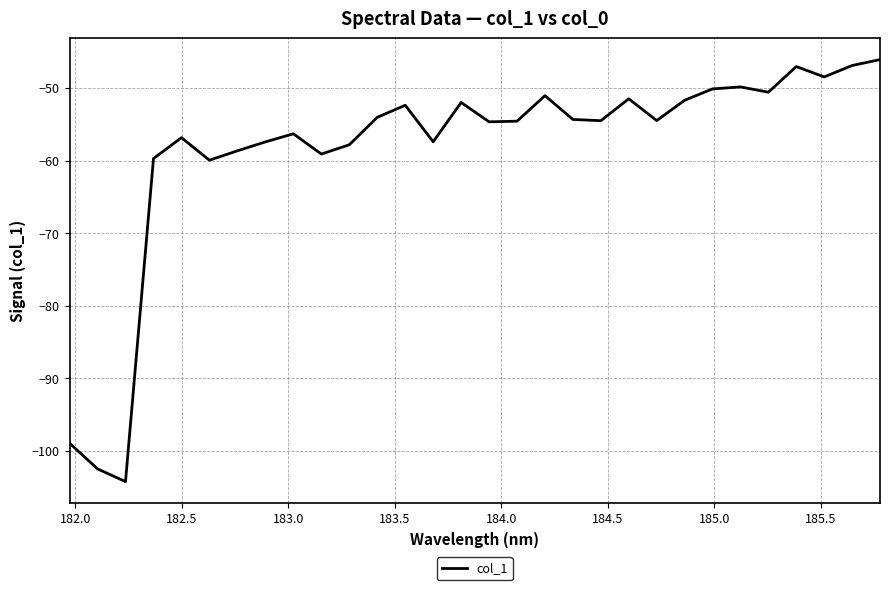

How many categories are shown in the chart?

30